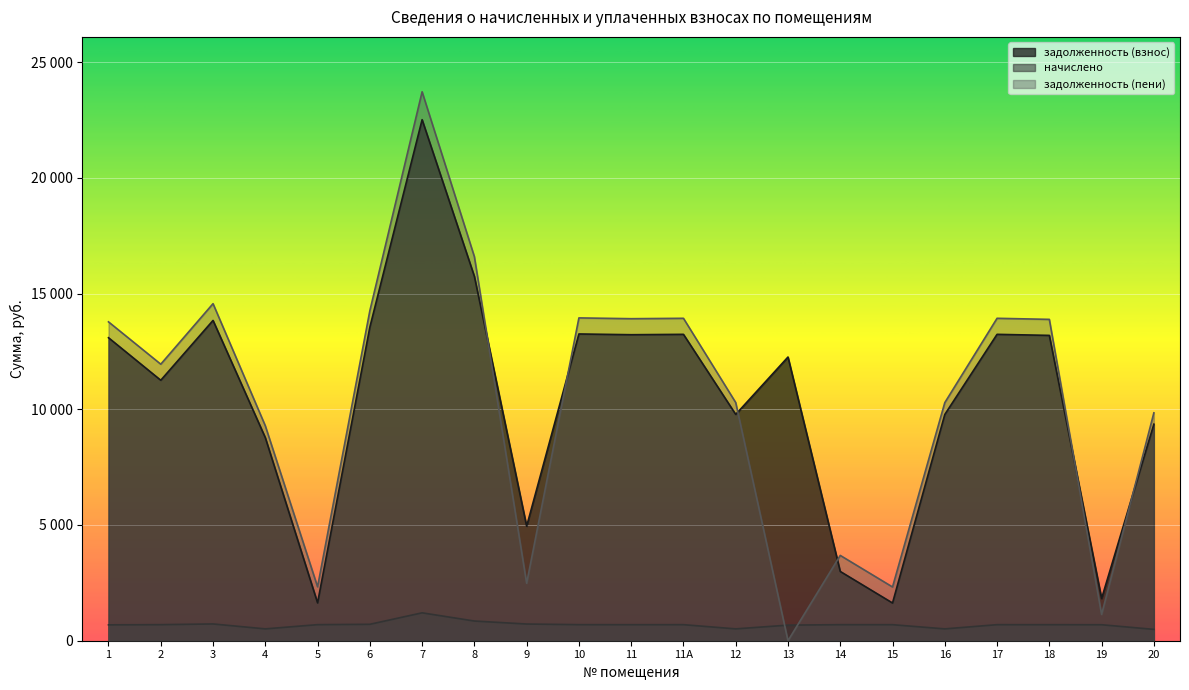

Is it true that начислено equals 489.9 at 20?

True